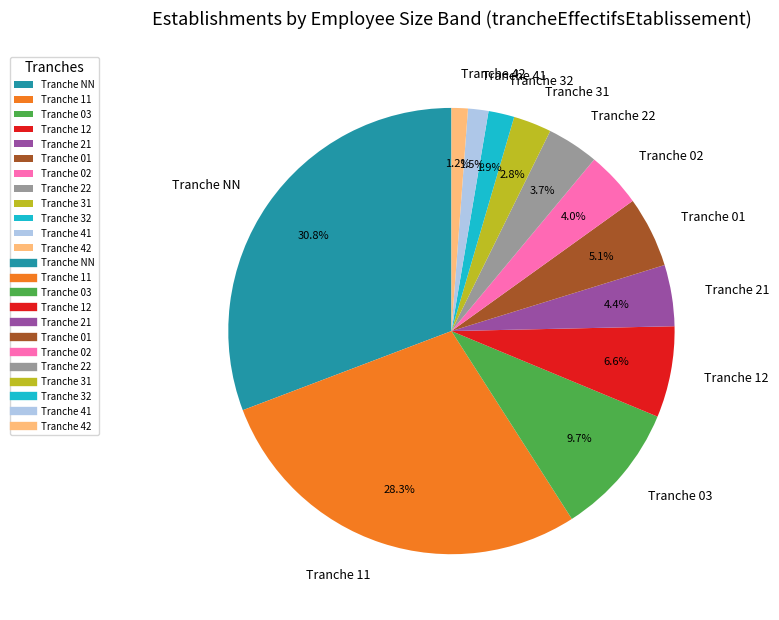

Does Tranche 01 represent more than half of the total?

No